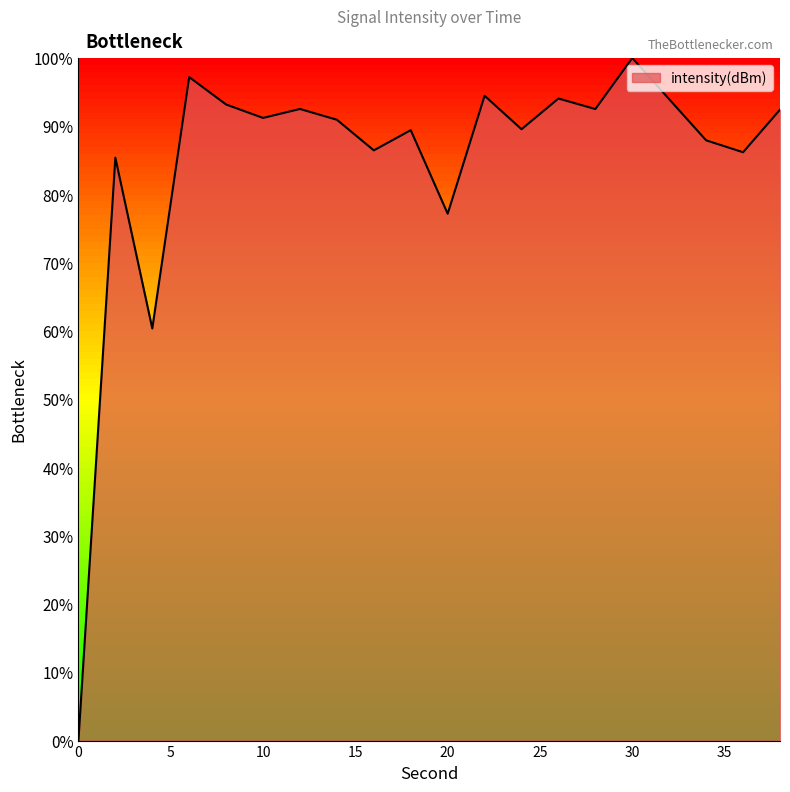

What is the difference between the maximum and minimum values?

100.0